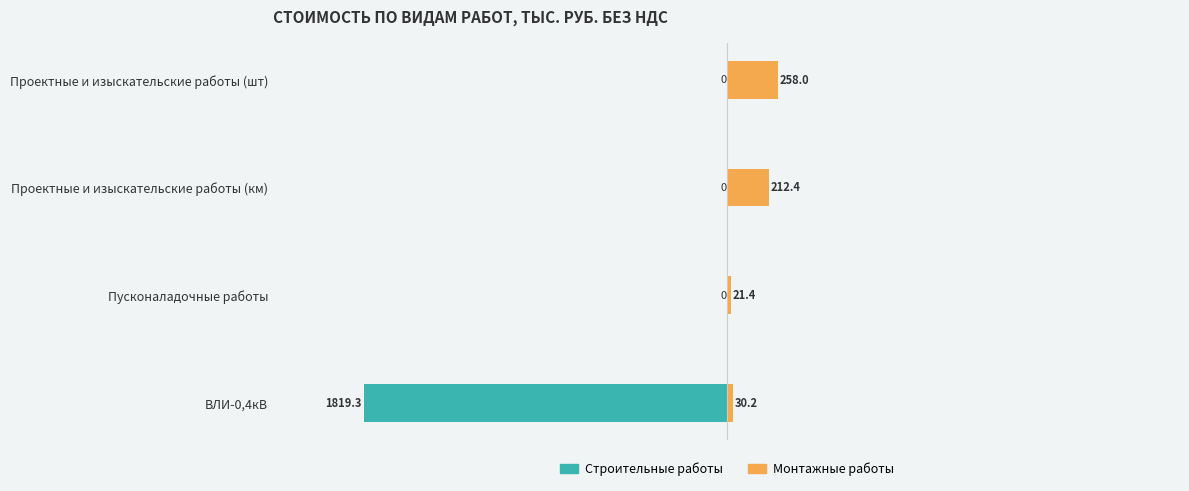

What is the lowest value of the Монтажные работы series?

21.4